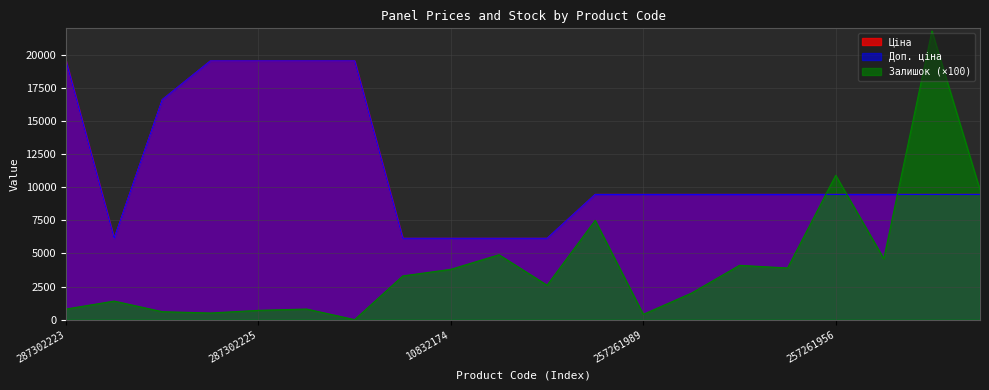

Reading right to left, what are all the values shown in this chart?

Ціна: 257261952=9458.9	257261953=9458.9	257261955=9458.9	257261956=9458.9	257261957=9458.9	257261958=9458.9	257261959=9458.9	257261989=9458.9	257261990=9458.9	10832172=6143.2	10832173=6143.2	10832174=6143.2	10831752=6143.2	287301833=19542.7	287302224=19542.7	287302225=19542.7	287302226=19542.7	287292222=16618.0	10832185=6143.2	287302223=19542.7
Доп. ціна: 257261952=9458.9	257261953=9458.9	257261955=9458.9	257261956=9458.9	257261957=9458.9	257261958=9458.9	257261959=9458.9	257261989=9458.9	257261990=9458.9	10832172=6143.2	10832173=6143.2	10832174=6143.2	10831752=6143.2	287301833=19542.7	287302224=19542.7	287302225=19542.7	287302226=19542.7	287292222=16618.0	10832185=6143.2	287302223=19542.7
Залишок: 257261952=9800.0	257261953=21800.0	257261955=4600.0	257261956=10900.0	257261957=3900.0	257261958=4100.0	257261959=2000.0	257261989=400.0	257261990=7500.0	10832172=2600.0	10832173=4900.0	10832174=3800.0	10831752=3300.0	287301833=0.0	287302224=800.0	287302225=700.0	287302226=500.0	287292222=600.0	10832185=1400.0	287302223=800.0